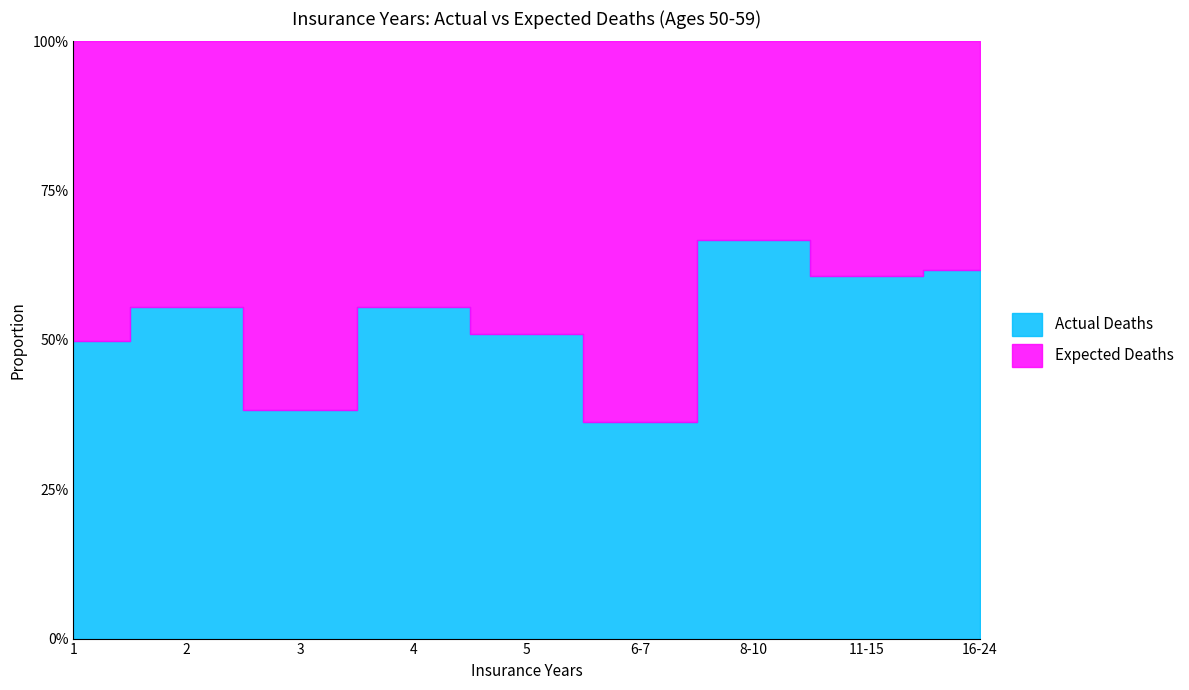

Which category has the highest value across all series?

8-10